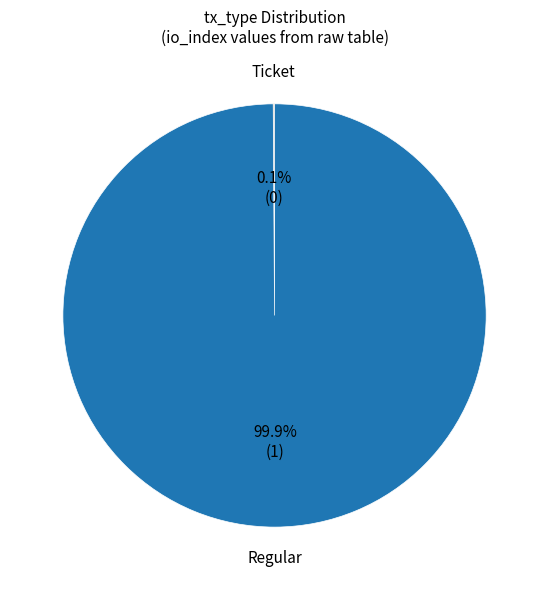

Is there a majority slice in this chart?

Yes